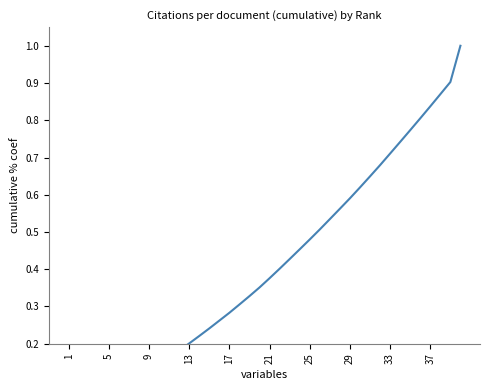

What is the difference between the second highest and second lowest values?

0.9